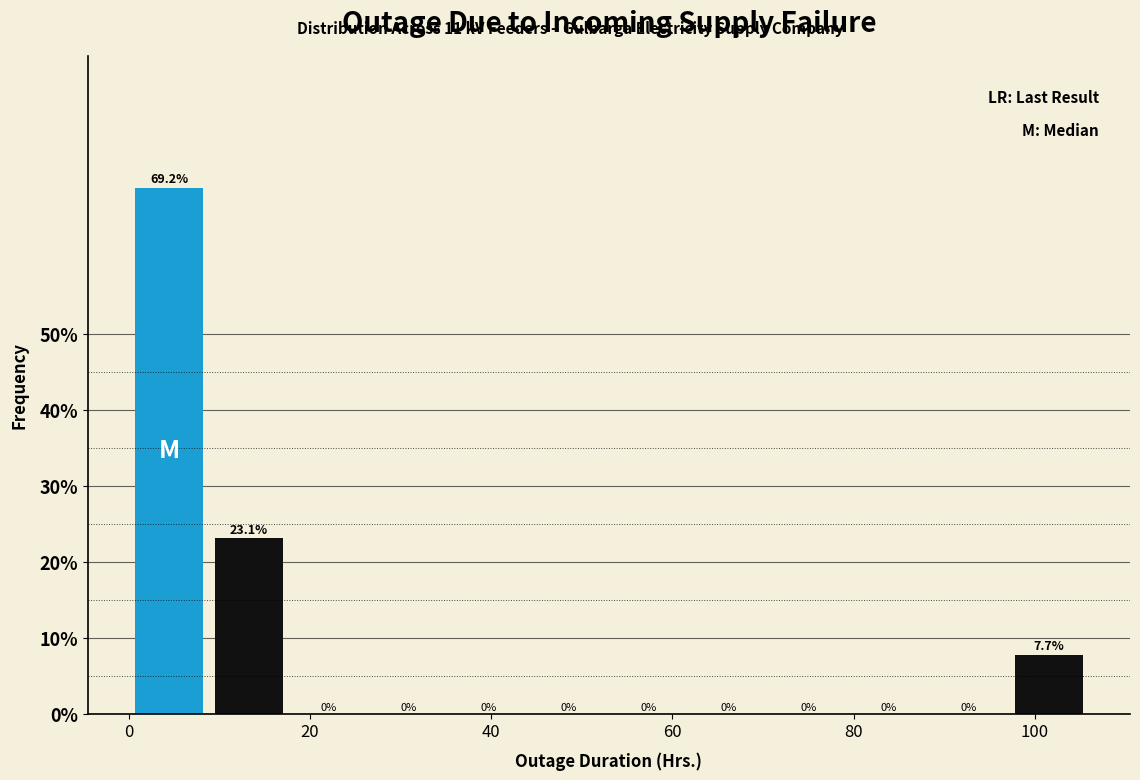

Which range on the x-axis has the tallest bar?

0 to 8